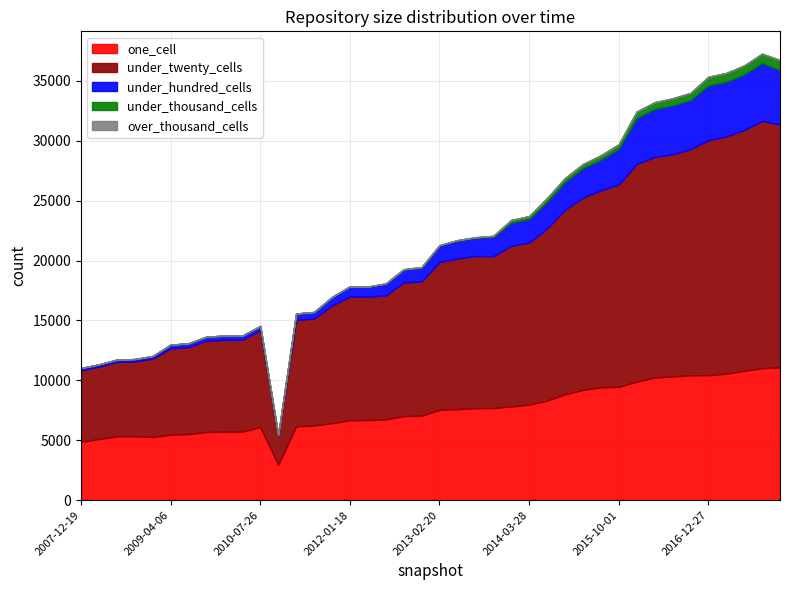

Is the value of under_thousand_cells at 2011-06-10 greater than the value of under_hundred_cells at 2012-07-13?

No